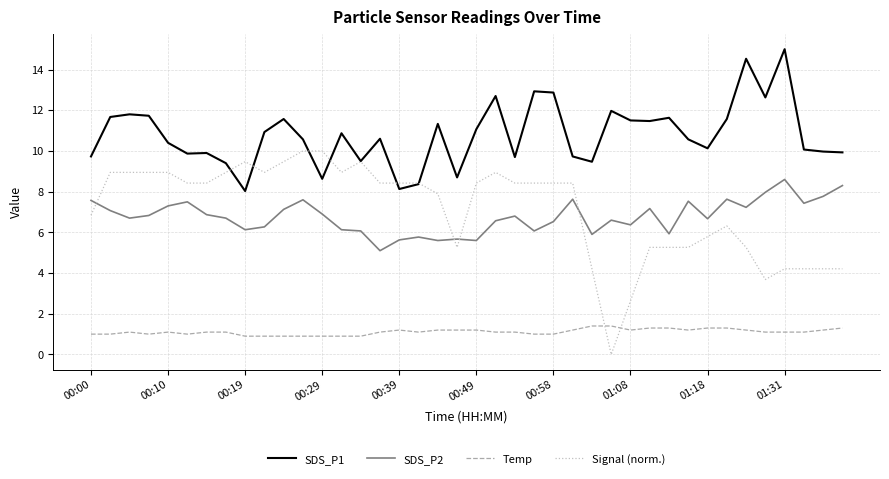

True or false: Temp and SDS_P2 intersect in this chart.

False